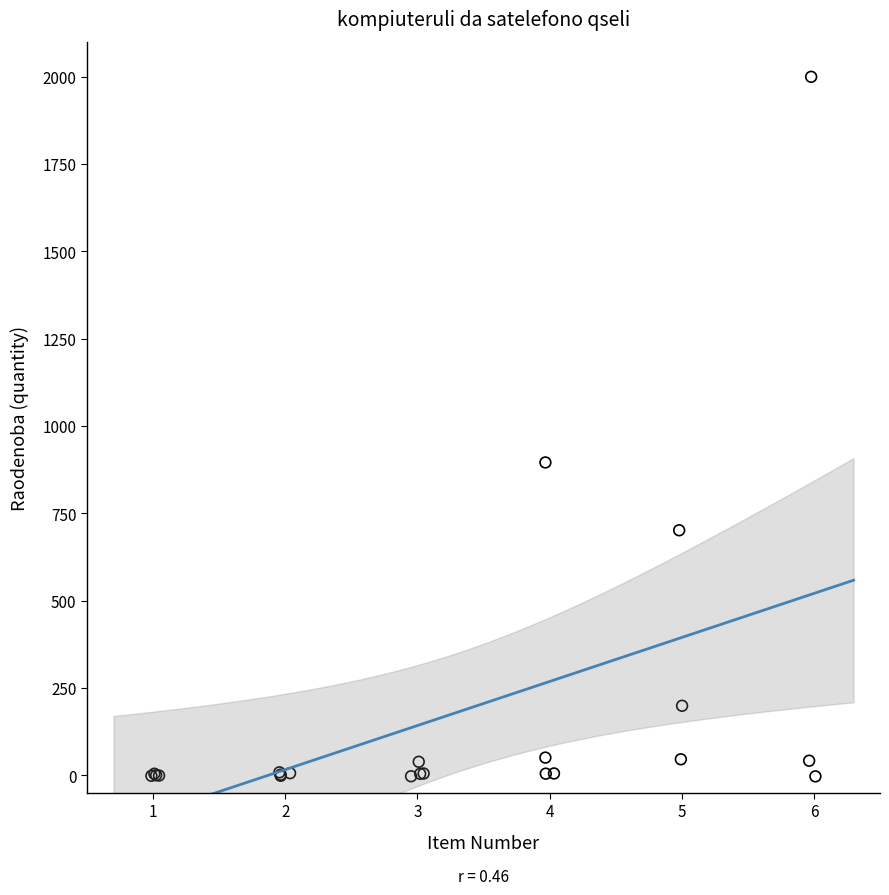

What Y value in the scatter plot is closest to 998?

896.0